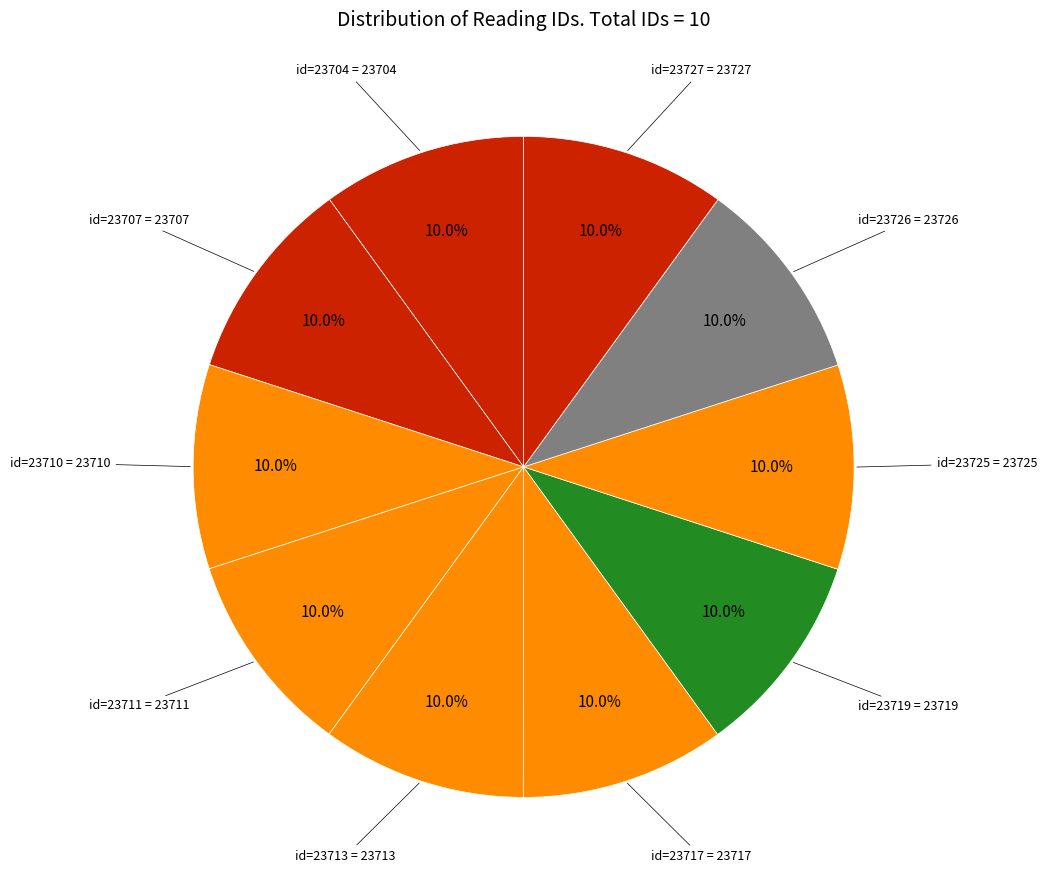

How many segments does this pie chart have?

10